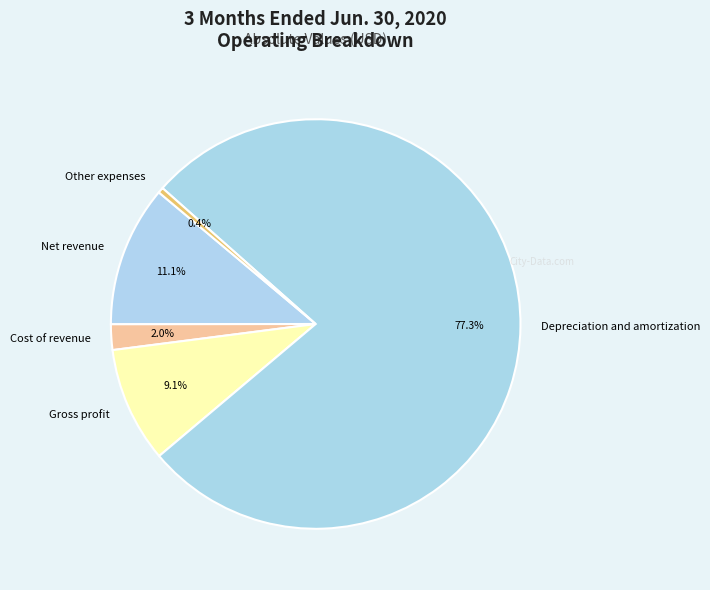

Rank the categories by value from lowest to highest.

Other expenses, Cost of revenue, Gross profit, Net revenue, Depreciation and amortization